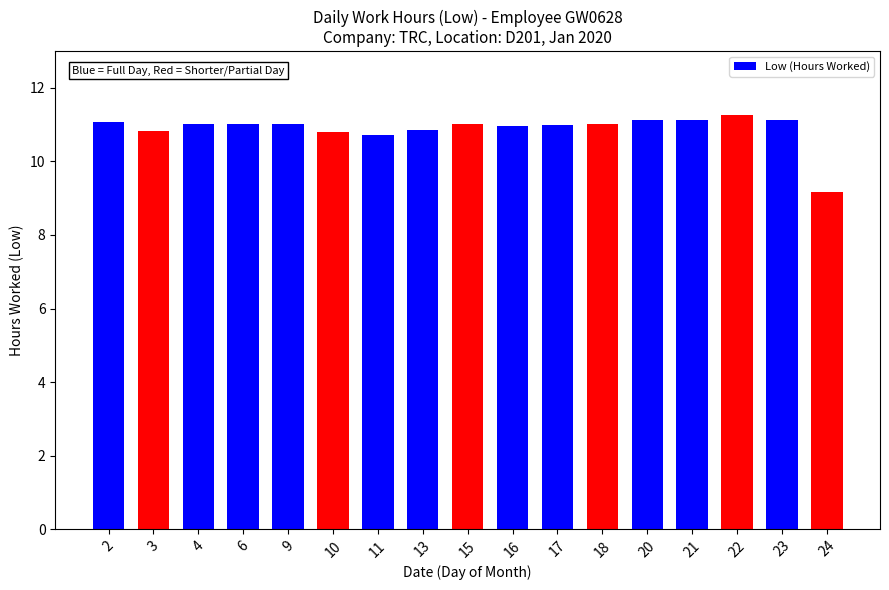

What is the value of the 7th bar from the left?

10.7